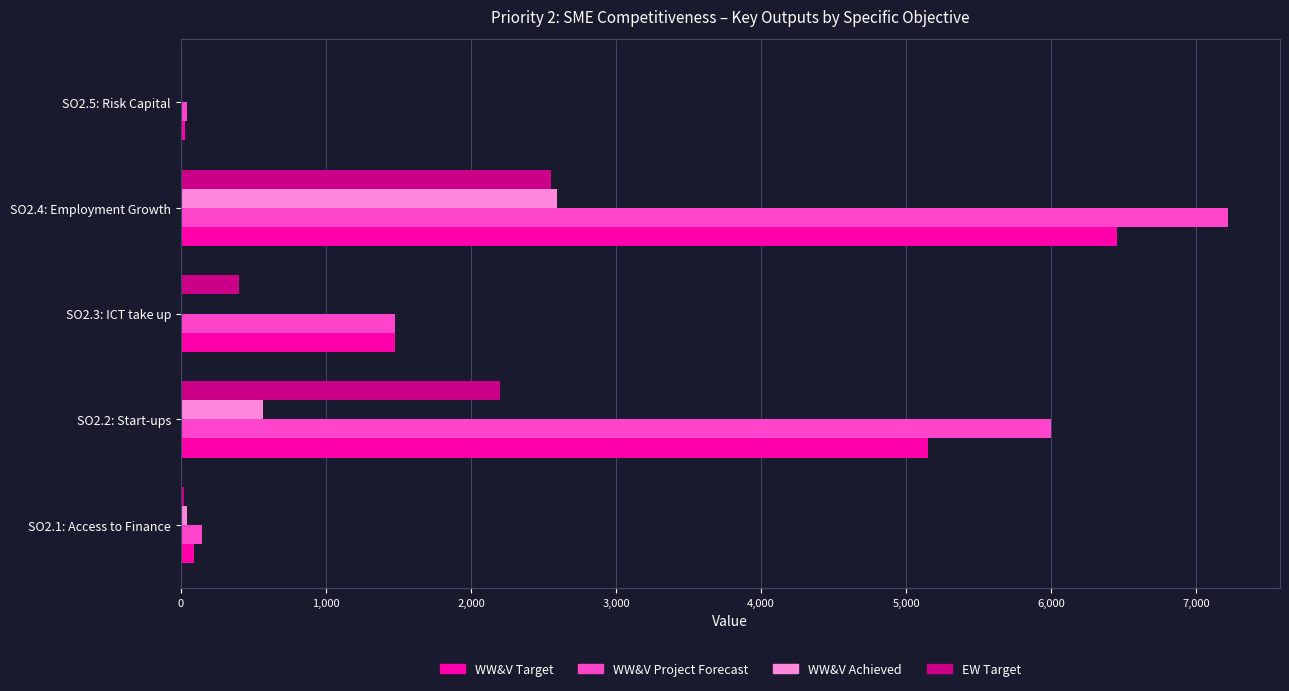

What is the sum of the WW&V Project Forecast values at SO2.3: ICT take up and SO2.4: Employment Growth?

8695.0